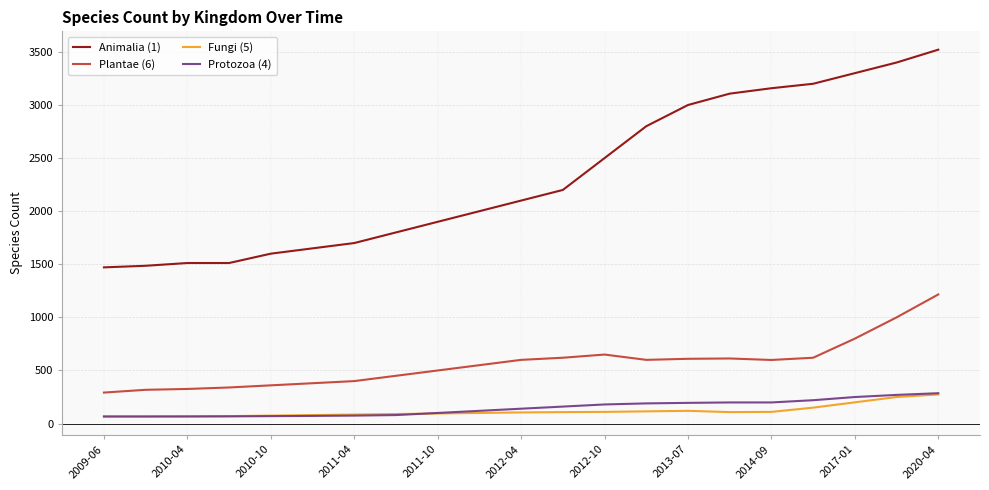

Which series has the widest spread of values?

Animalia (1)